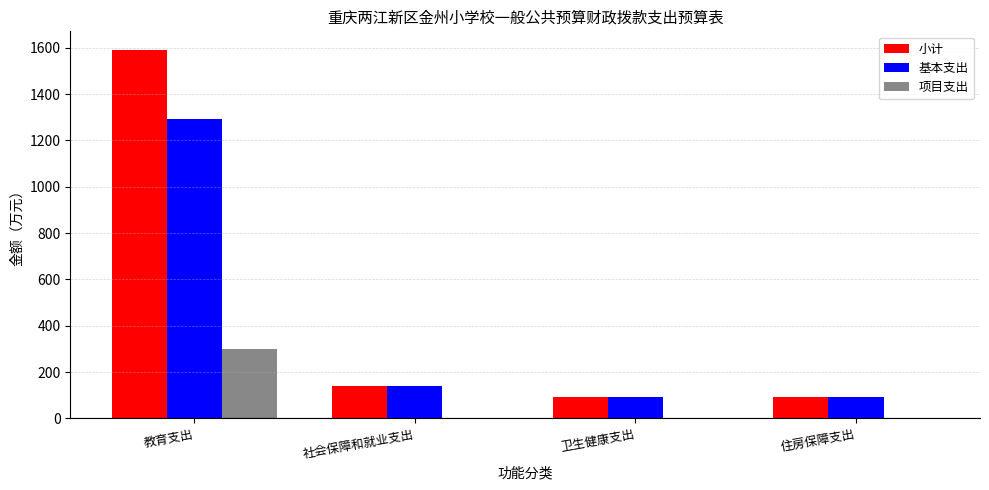

Which series has the largest total across all categories?

小计